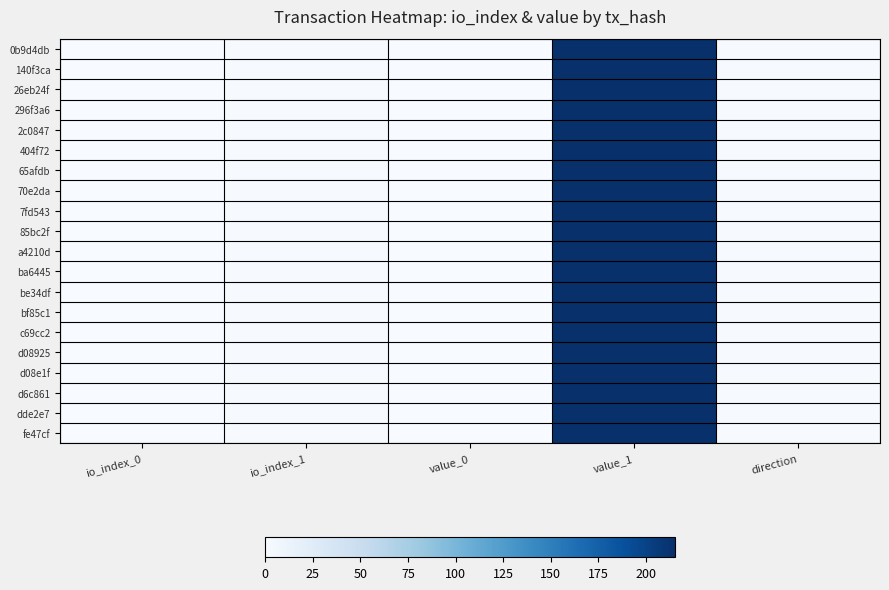

Count the number of categories in the chart.

5